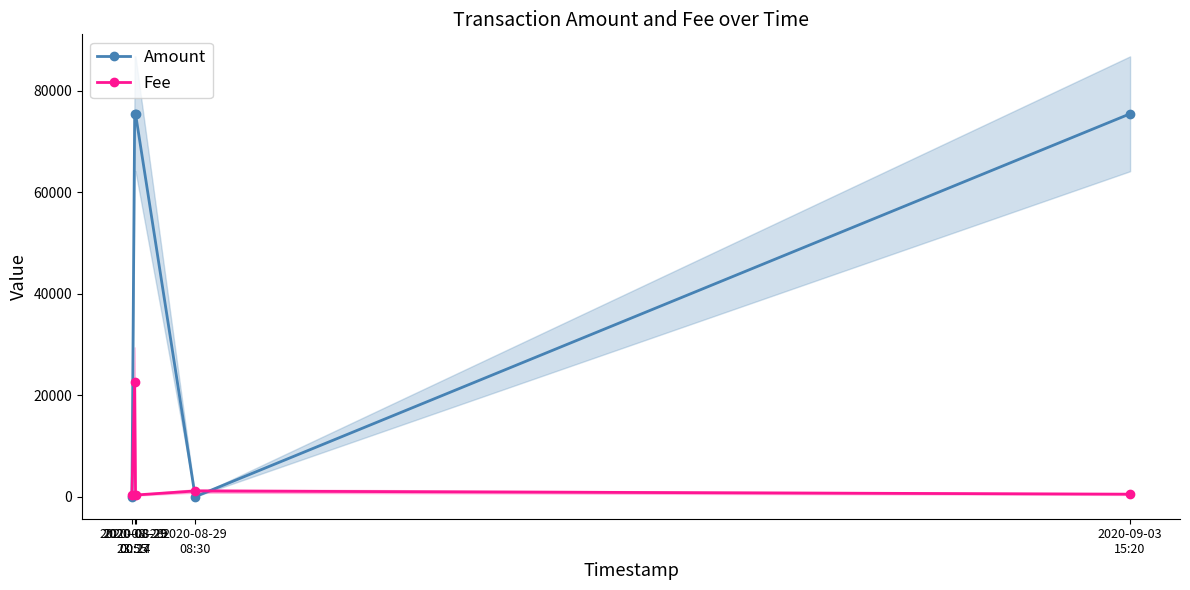

Reading left to right, what are all the values shown in this chart?

Amount: 0.0	75498.0	75498.0	0.0	75498.0
Fee: 332.9	22649.4	332.9	1132.5	499.4